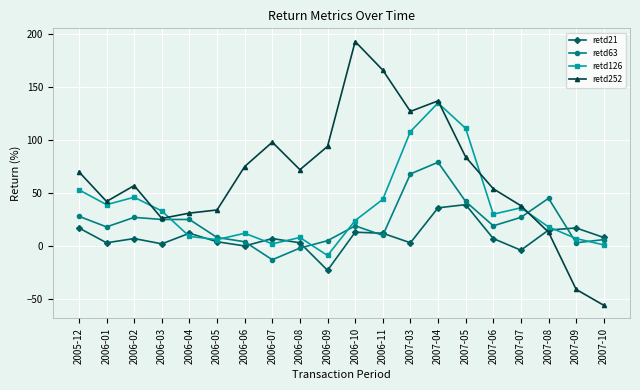

Where is the first local maximum for retd252?

2006-02